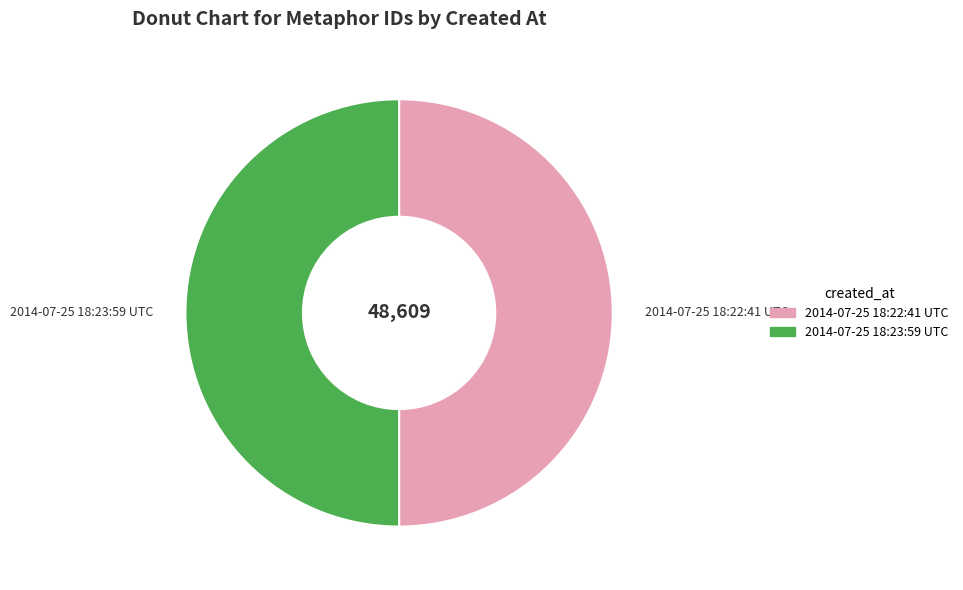

True or false: 2014-07-25 18:23:59 UTC accounts for 50% of the total.

True